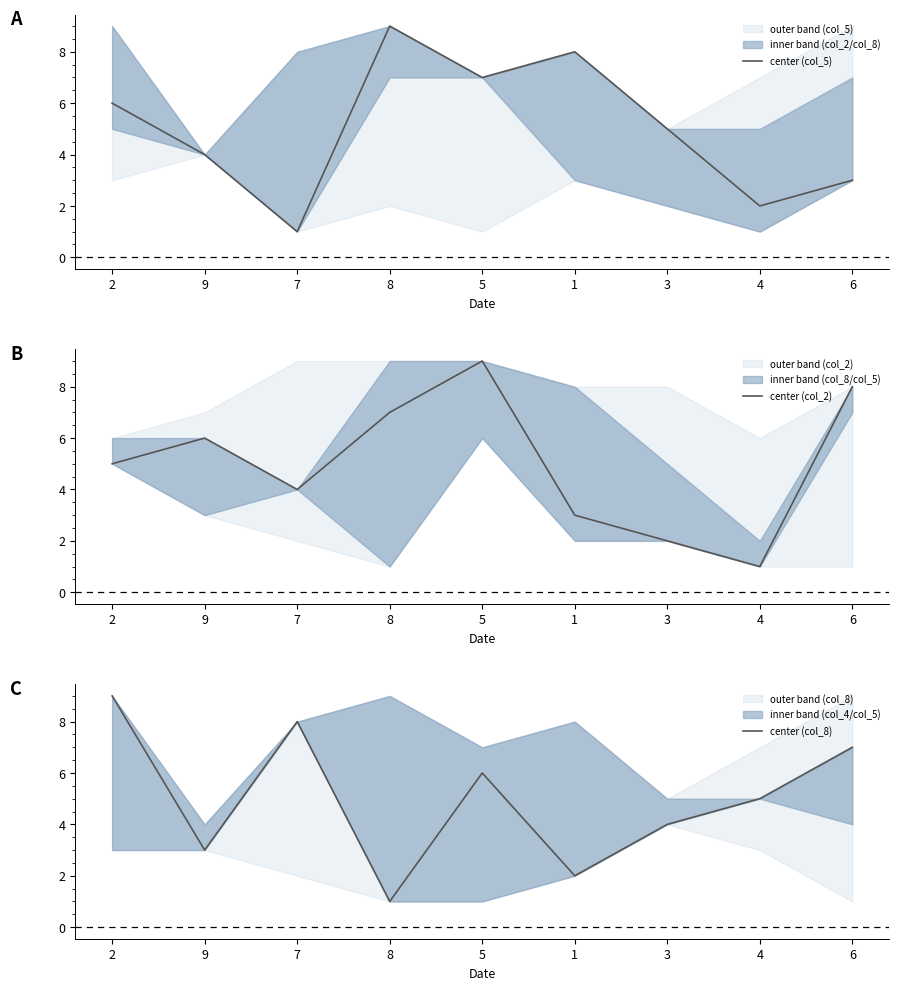

Count the center (col_5) values in the range 3 to 7.

5